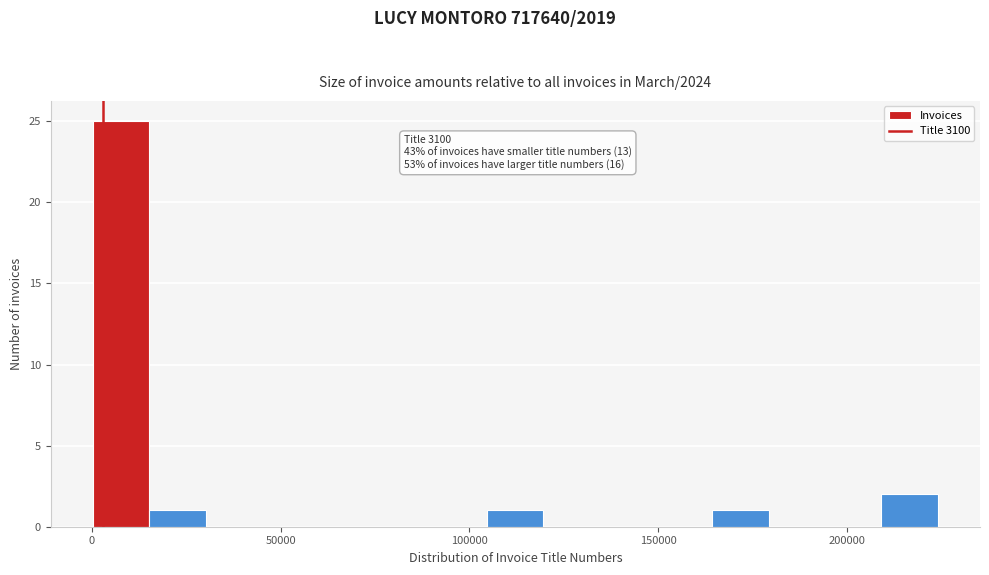

Around what value on the x-axis is the tallest bar? Give the approximate position of its centre, as read against the axis.

10000